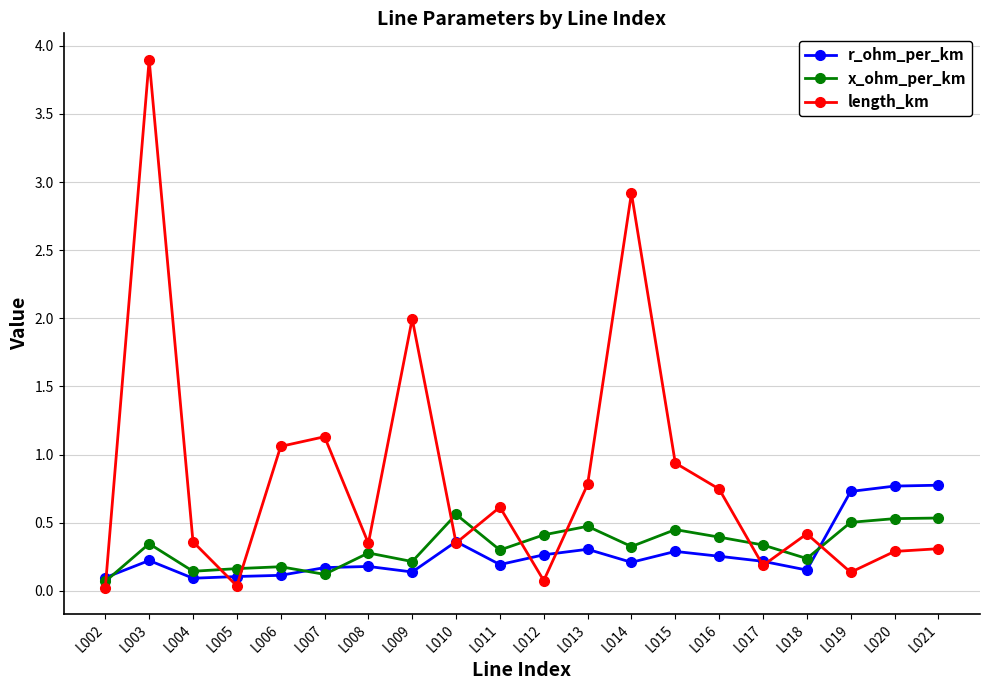

How many r_ohm_per_km values are between 0 and 1?

20